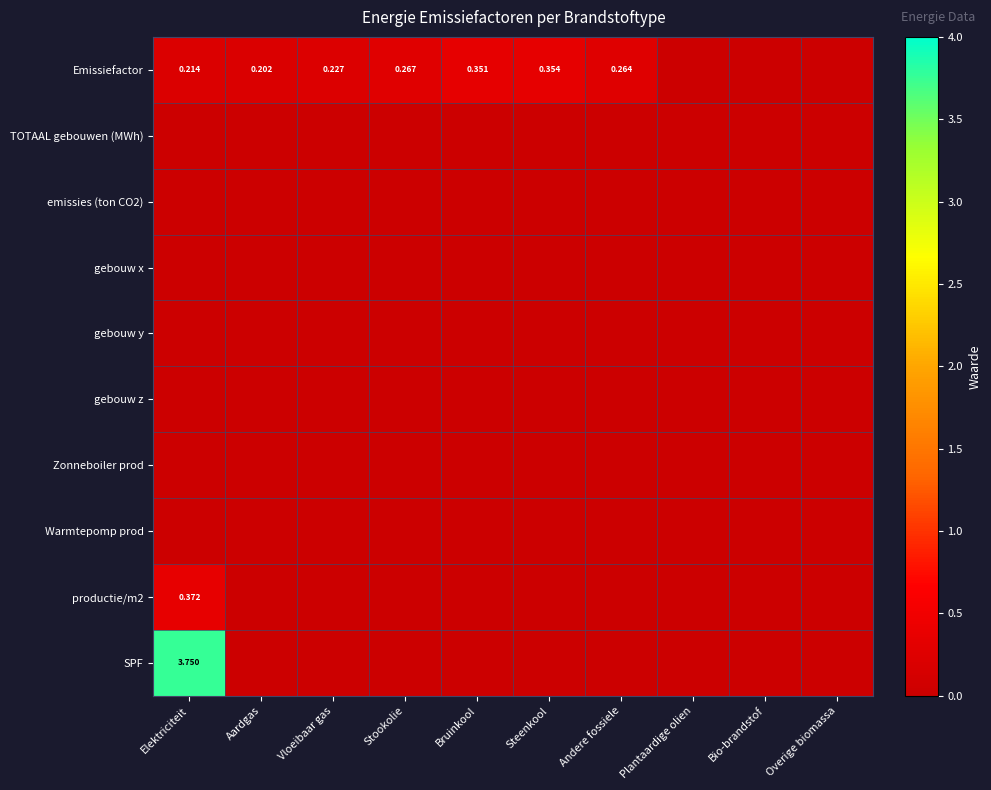

Is the value of gebouw z at Steenkool greater than the value of productie/m2 at Andere fossiele?

No